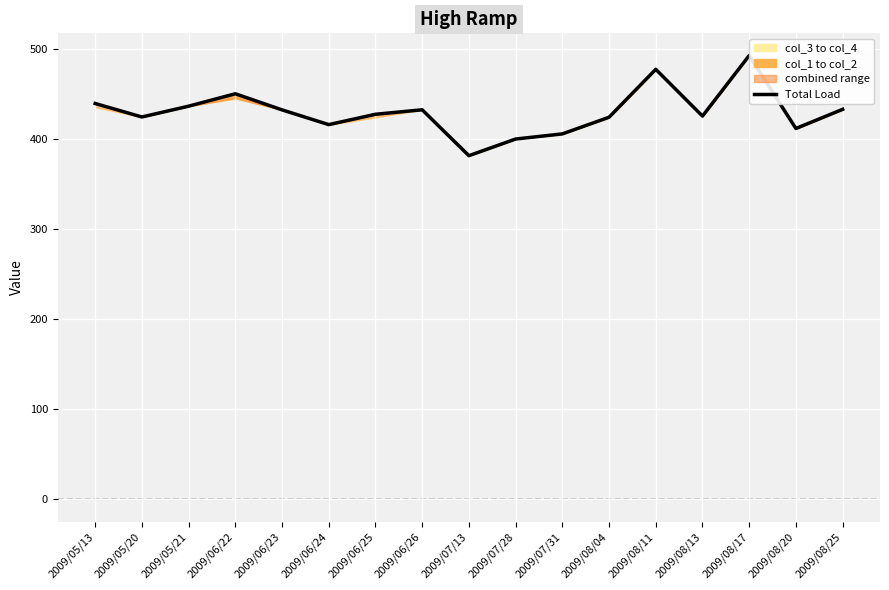

How many lines are shown in the chart?

1